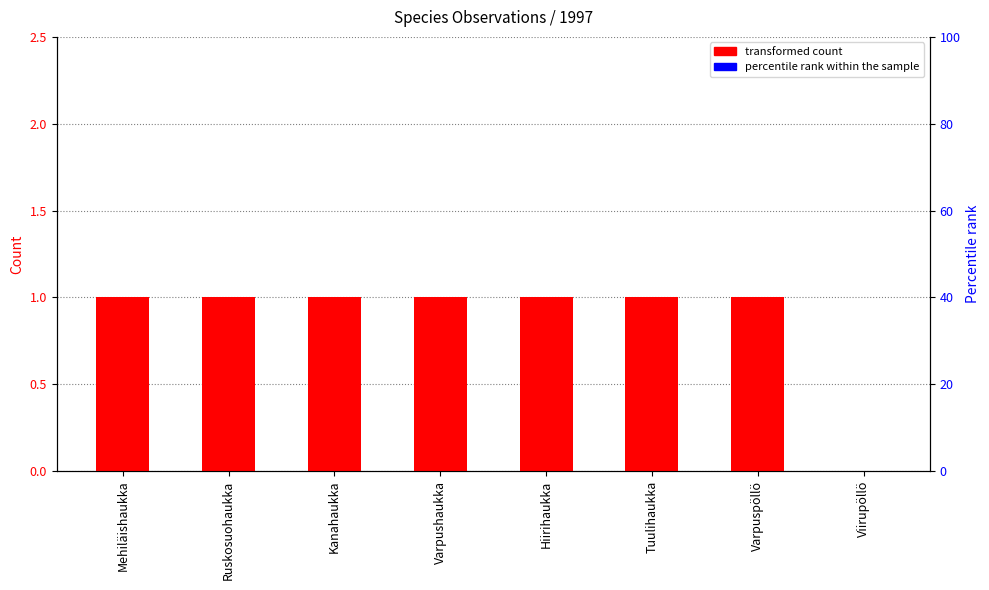

Reading left to right, transcribe all the data shown in this chart.

Mehiläishaukka=1	Ruskosuohaukka=1	Kanahaukka=1	Varpushaukka=1	Hiirihaukka=1	Tuulihaukka=1	Varpuspöllö=1	Viirupöllö=0